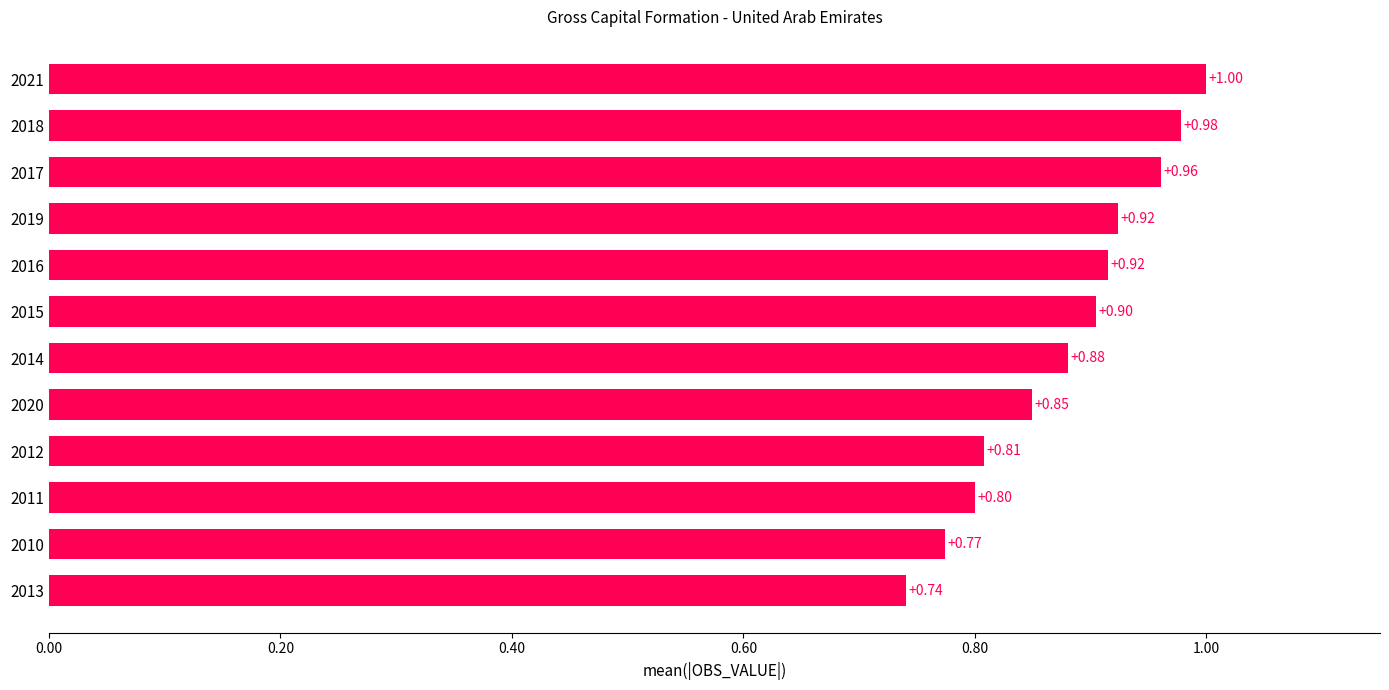

Approximately how many times larger is the value at 2014 compared to 2021?

0.9